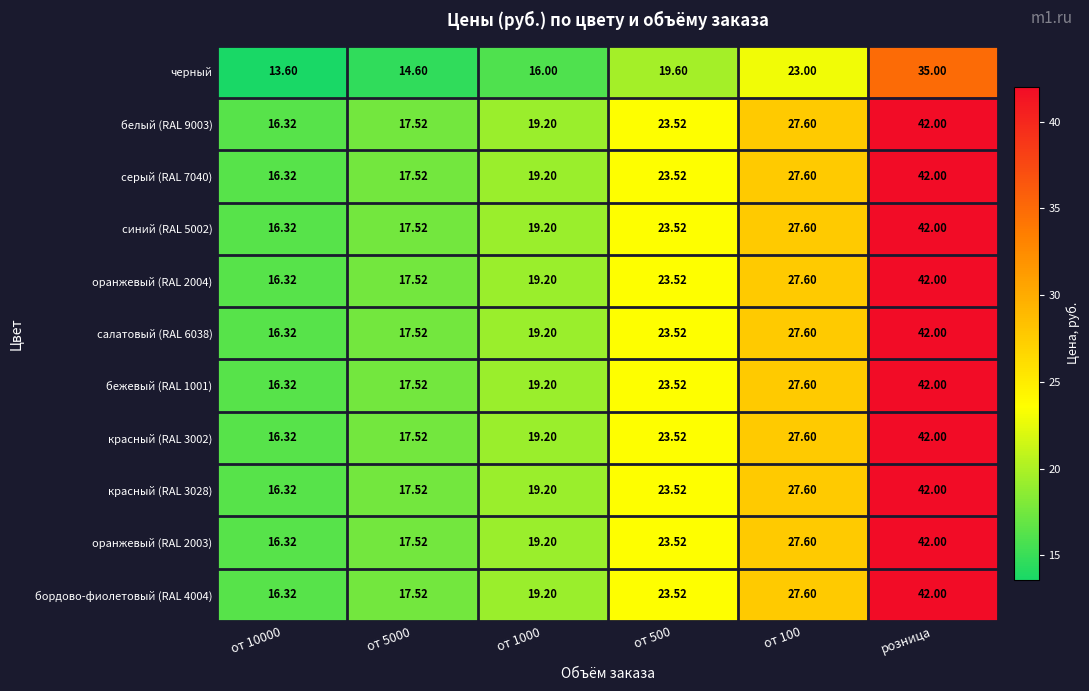

At which category is the sum across all series the highest?

розница